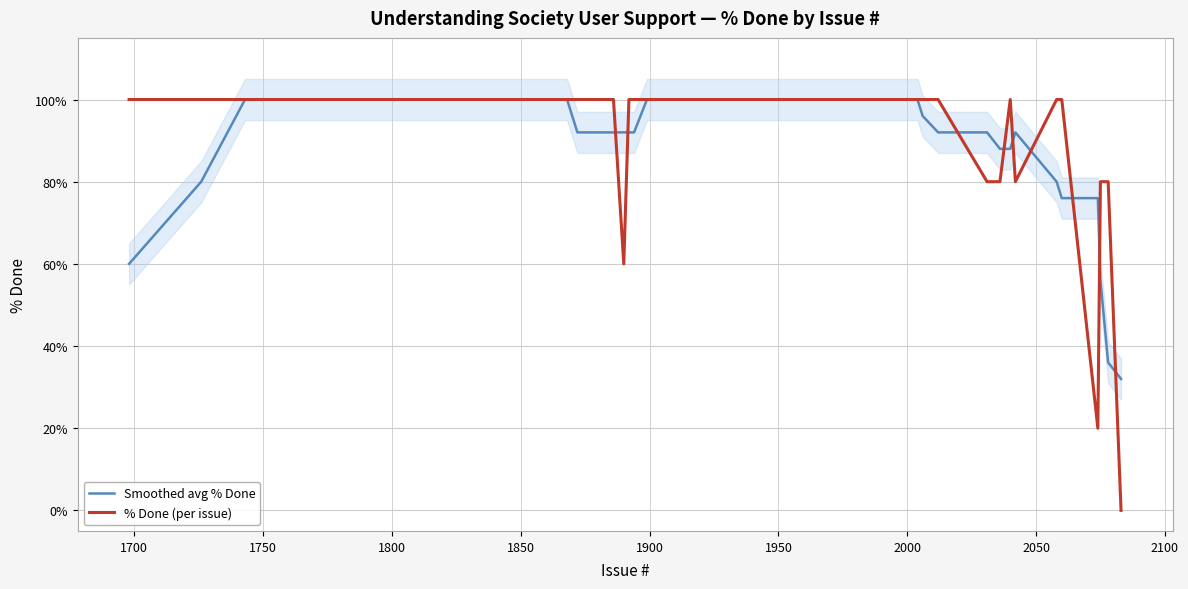

What is the average value of the % Done (per issue) series?

92